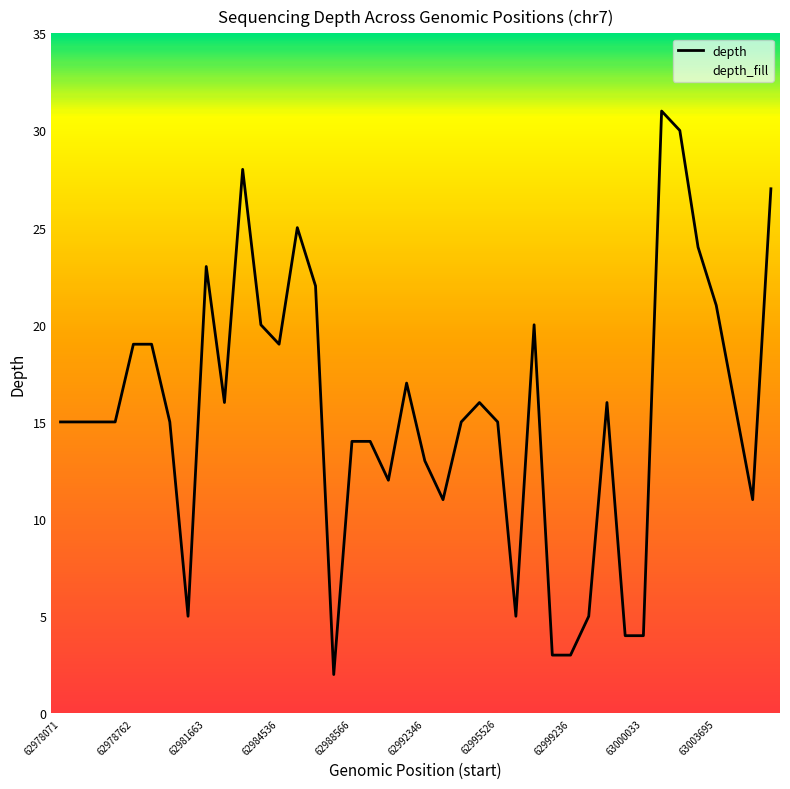

The chart shows a value of 4 at 62988566. True or false?

False